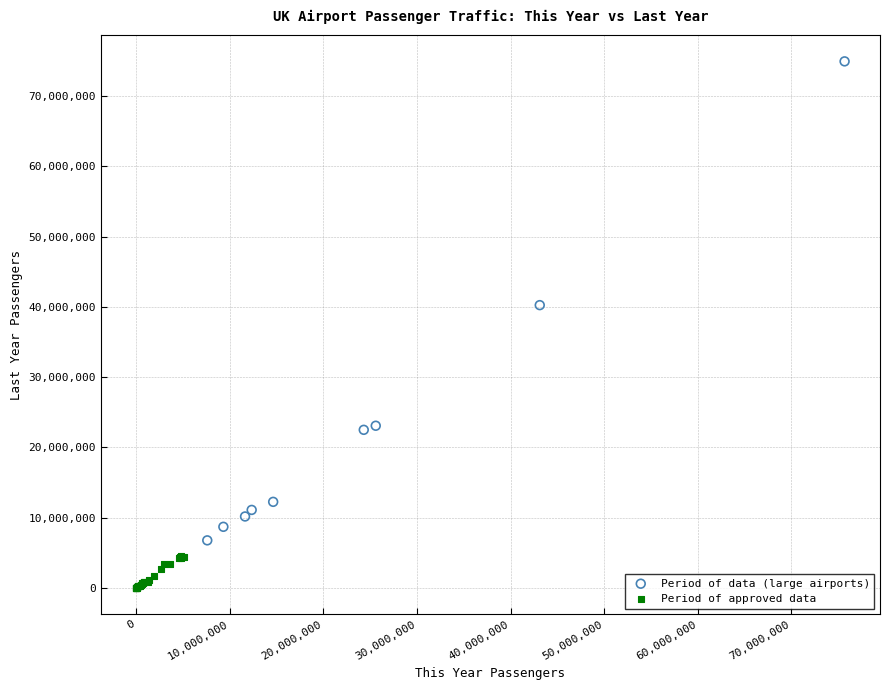

Which series has the largest Y range (max minus min)?

Period of data (large airports)